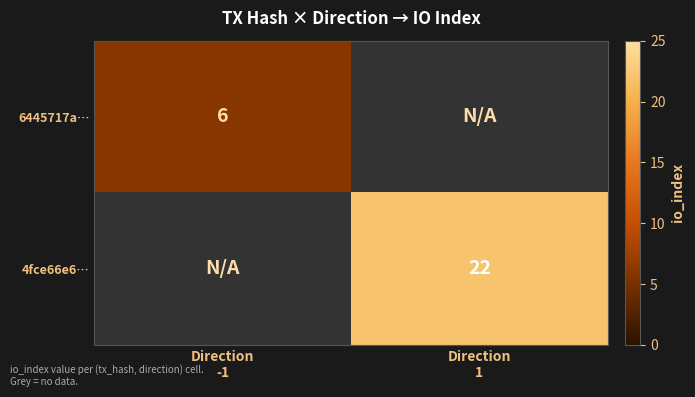

Which label corresponds to the largest value in the chart?

Direction
1